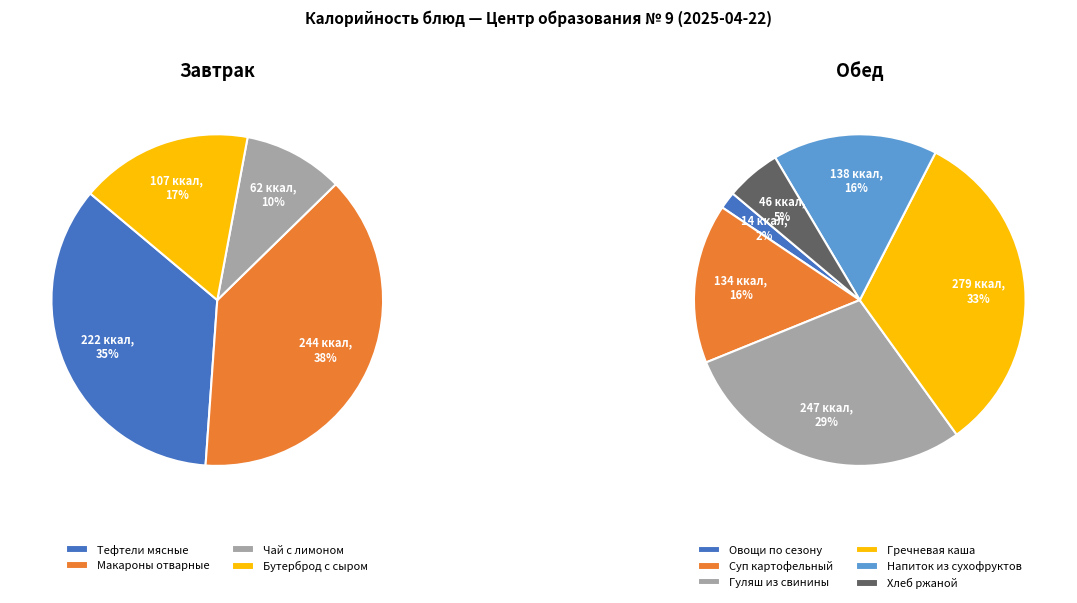

Does Гуляш из свинины represent more than half of the total?

No